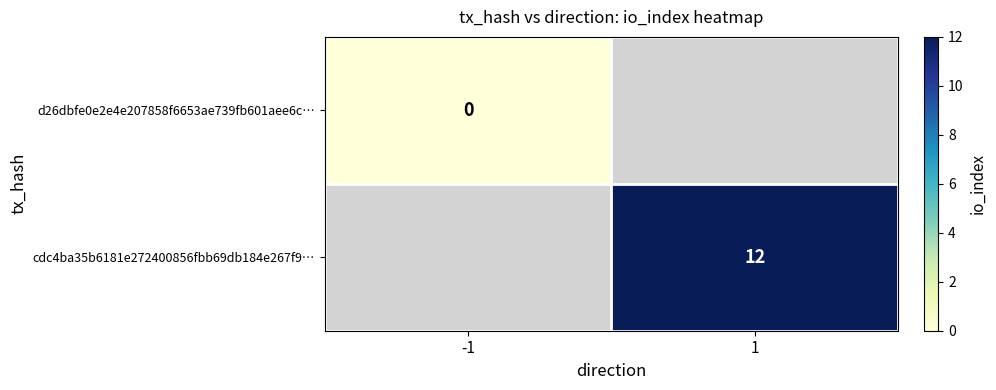

Which label corresponds to the smallest value in the chart?

-1